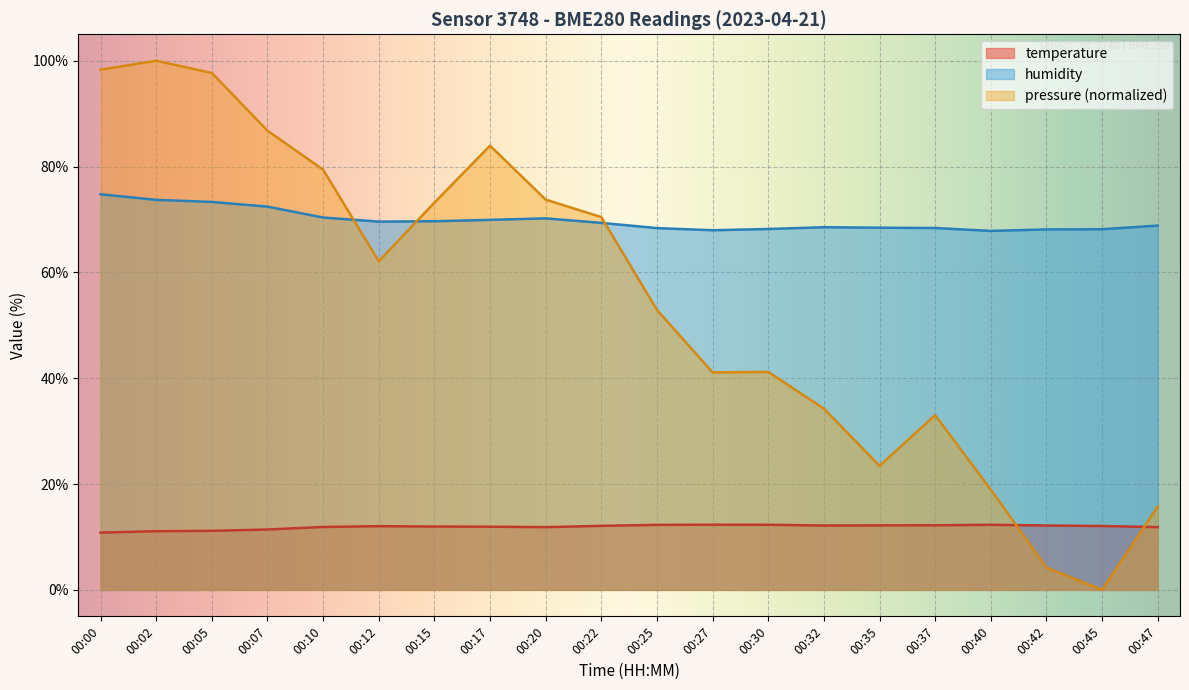

How many values in the humidity series are below 69?

10